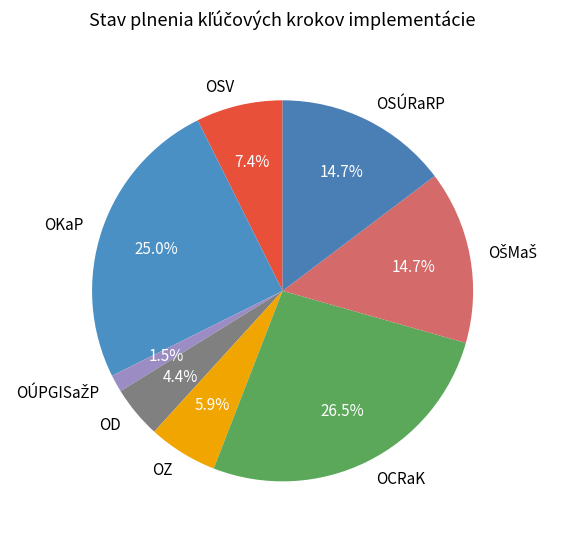

What portion of the pie excludes OZ?

94.1%